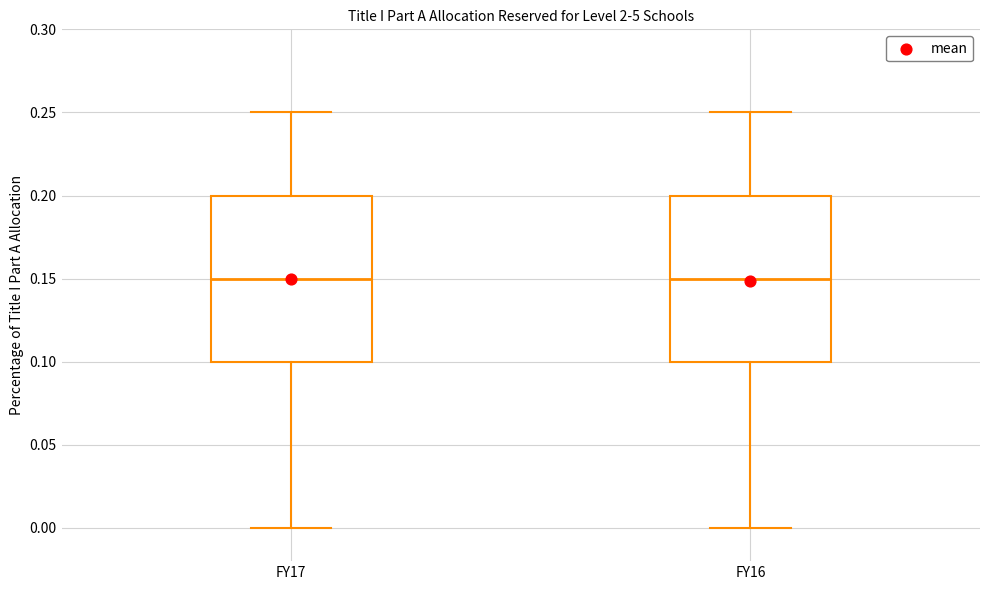

Reading left to right, read every box against the y-axis: the position of its median line, the range the box covers, and the ends of its whiskers. The values are not printed on the chart, so give them approximately, as read against the axis.

FY17: median 0.15, box 0.10 to 0.20, whiskers 0.00 to 0.25
FY16: median 0.15, box 0.10 to 0.20, whiskers 0.00 to 0.25